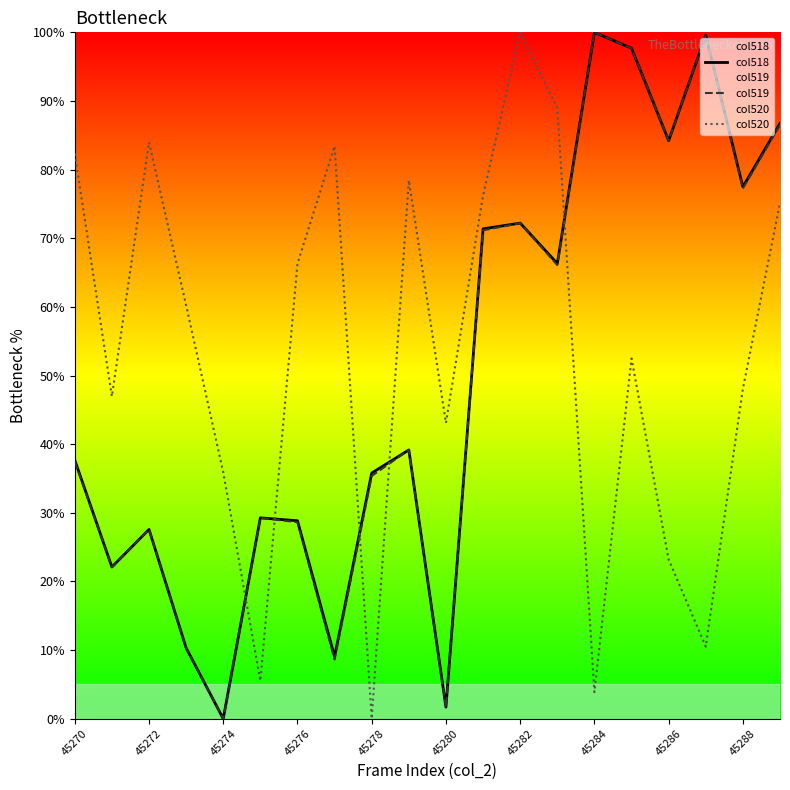

True or false: col519 and col518 cross at least once.

False